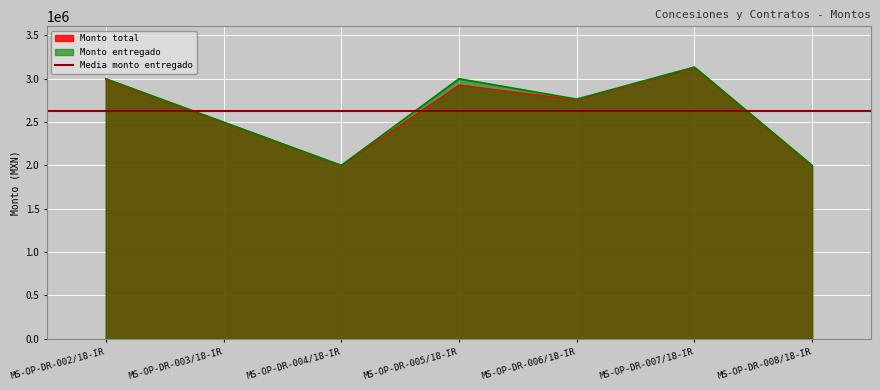

How many lines are shown in the chart?

2